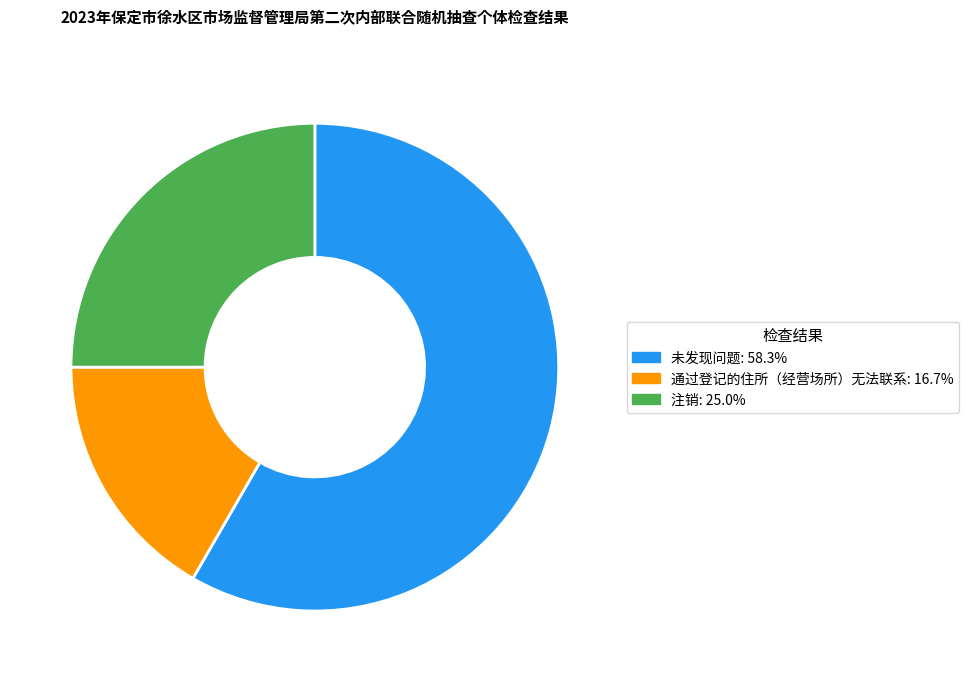

Which slice is the largest?

未发现问题